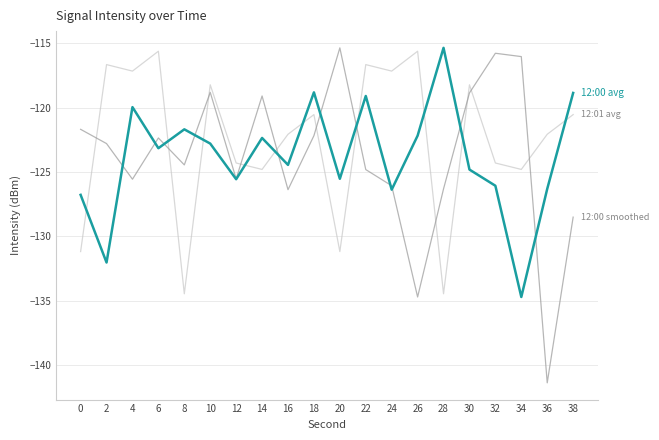

At which category does the chart reach its minimum across all series?

36